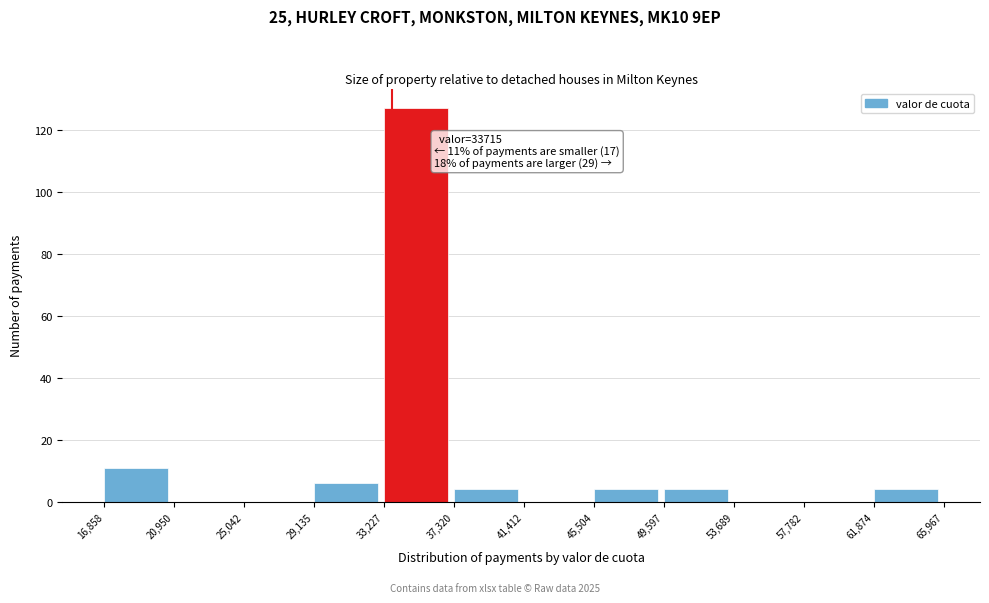

Which range on the x-axis has the tallest bar?

33,227 to 37,320